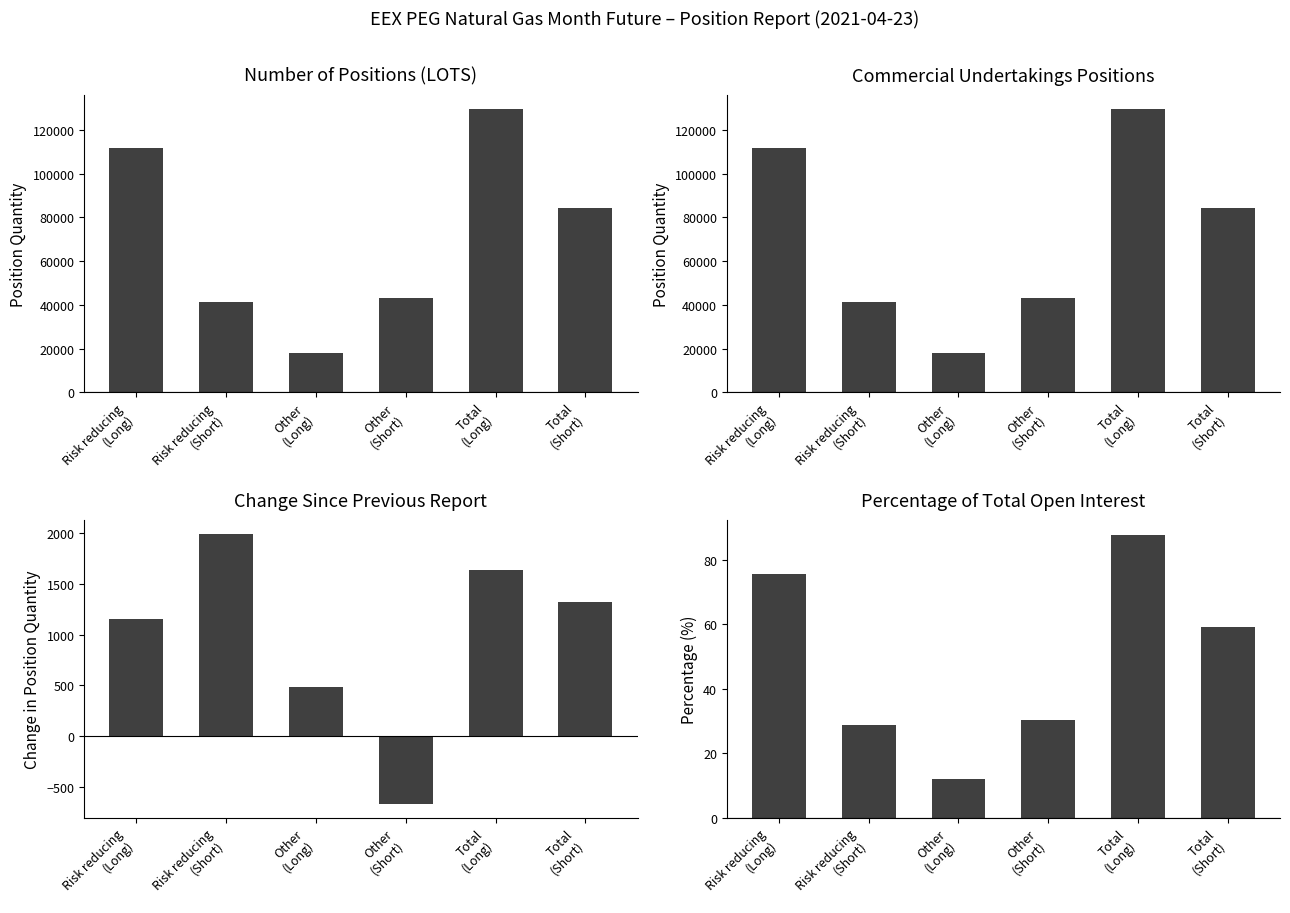

What is the sum of all Percentage of total open interest values?

293.7